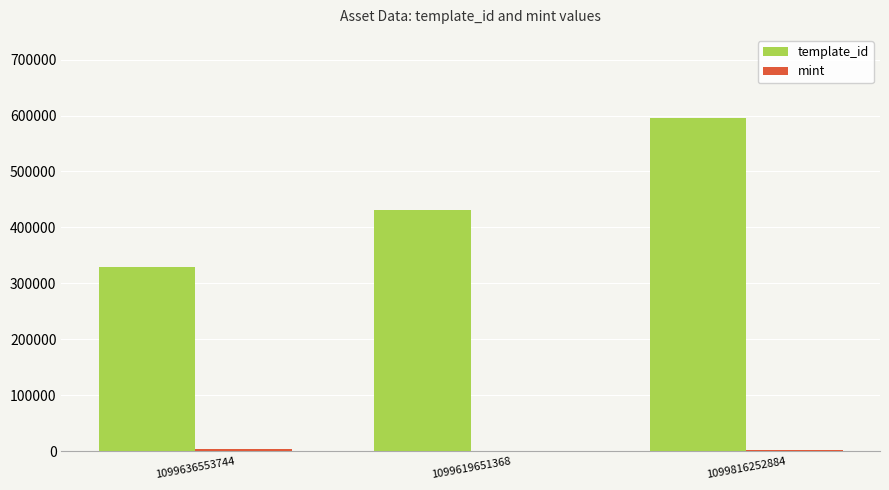

How many data points does each series have?

3